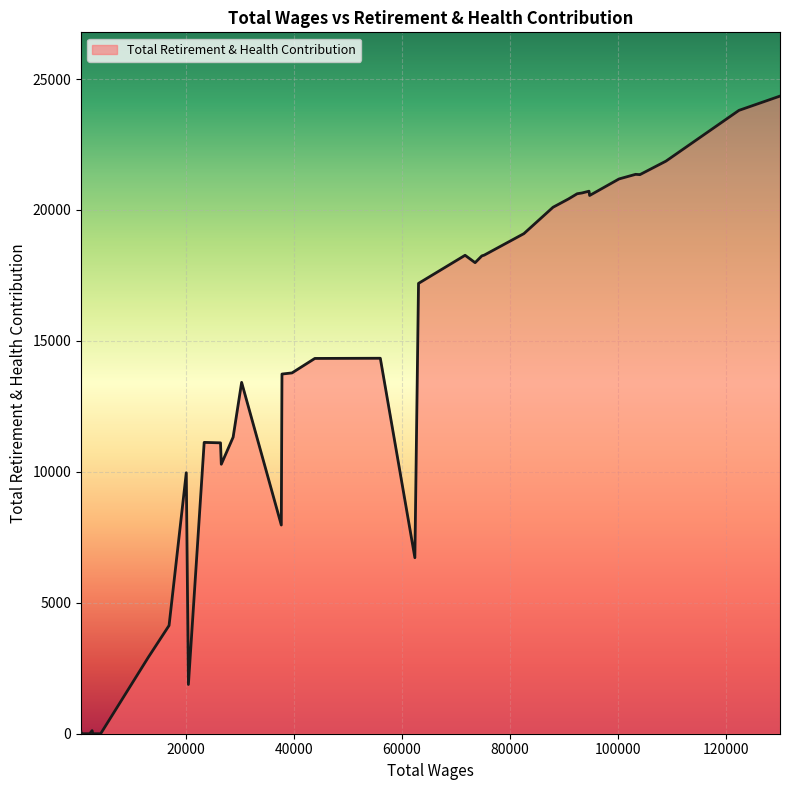

What is the average value?

13366